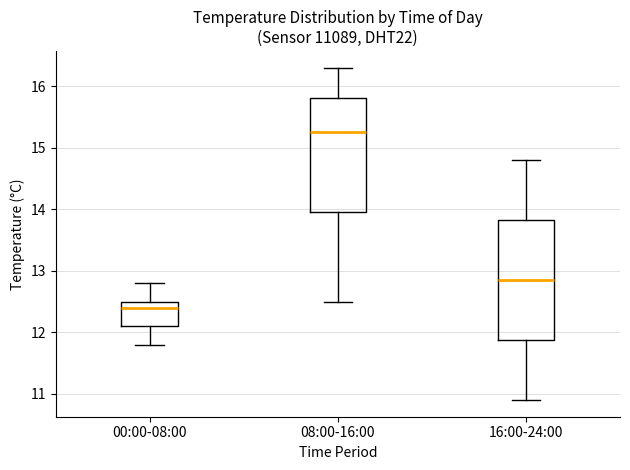

Where does the upper whisker of the box for 16:00-24:00 end on the y-axis? The values are not printed on the chart, so give them approximately, as read against the axis.

14.8